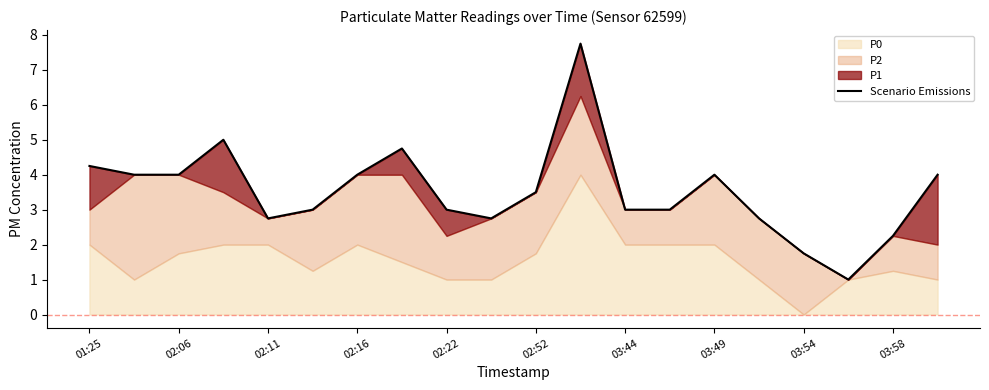

What is the sum of all values?

70.5